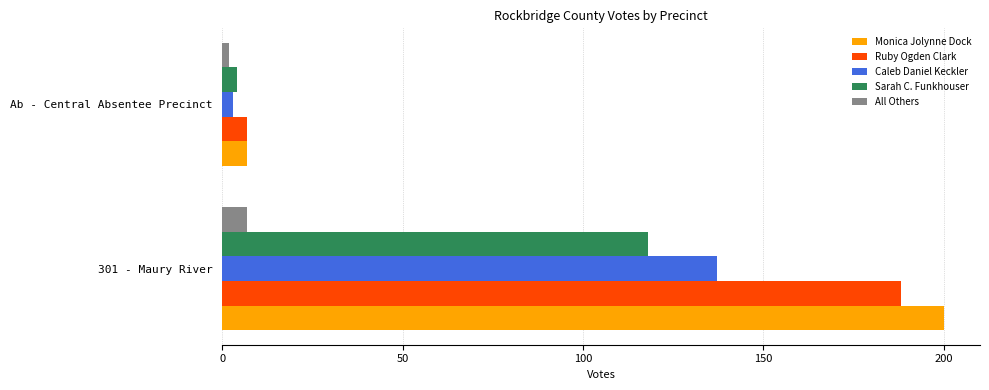

At how many categories does at least one series exceed 61?

1